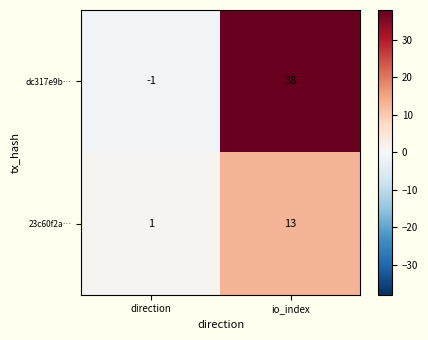

What is the smallest value displayed?

-1